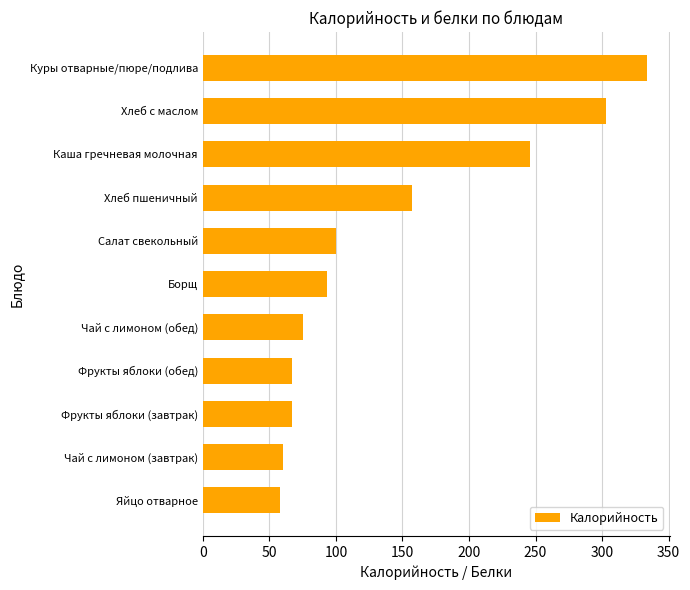

What is the maximum value shown in the chart?

334